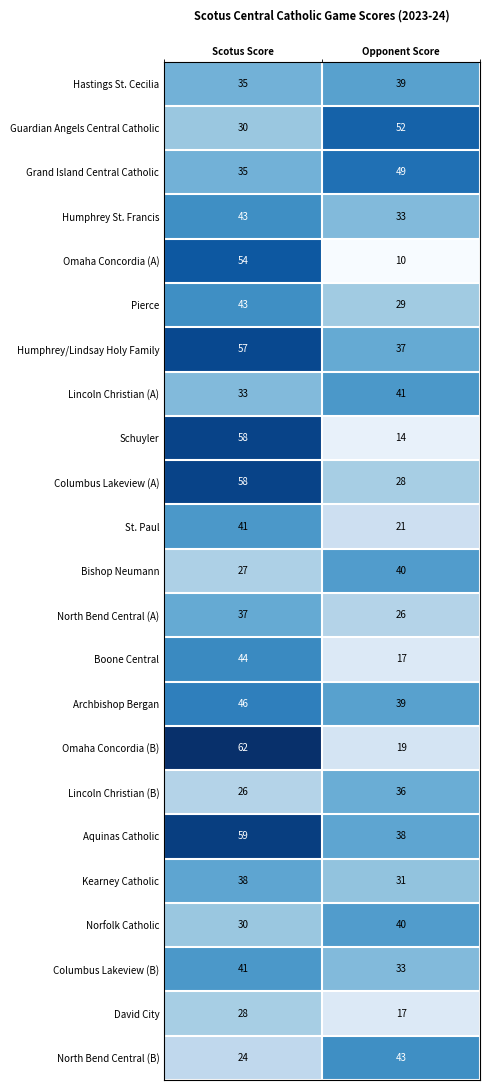

Which category has the lowest value across all series?

Opponent Score